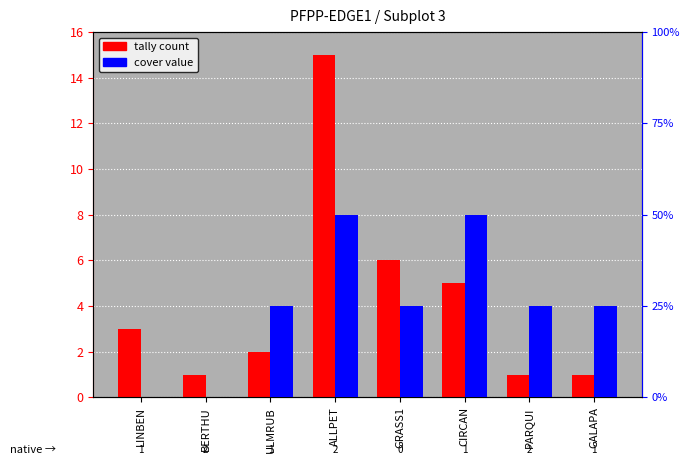

Which has a higher value, CIRCAN or ULMRUB?

CIRCAN